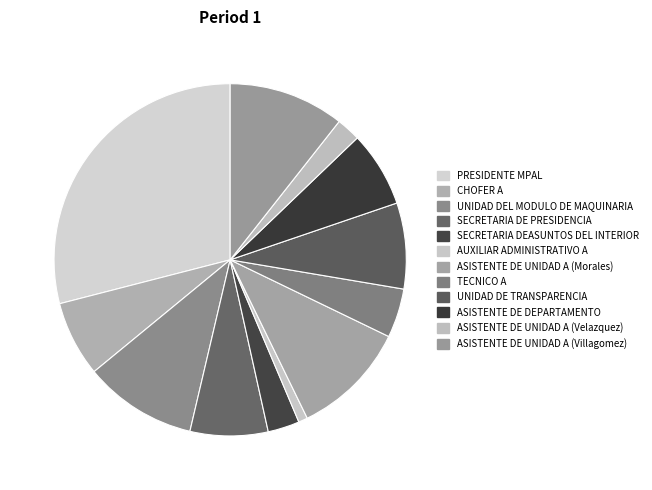

To the nearest percent, what is the combined percentage of SECRETARIA DEASUNTOS DEL INTERIOR and ASISTENTE DE UNIDAD A (Villagomez)?

14%